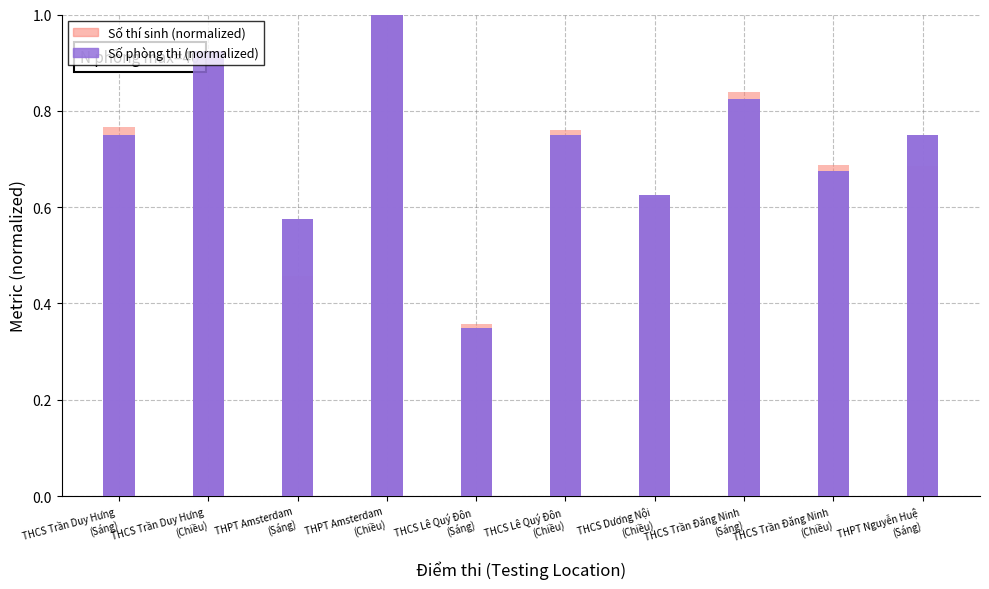

What is the label of the 1st bar from the left?

THCS Trần Duy Hưng
(Sáng)